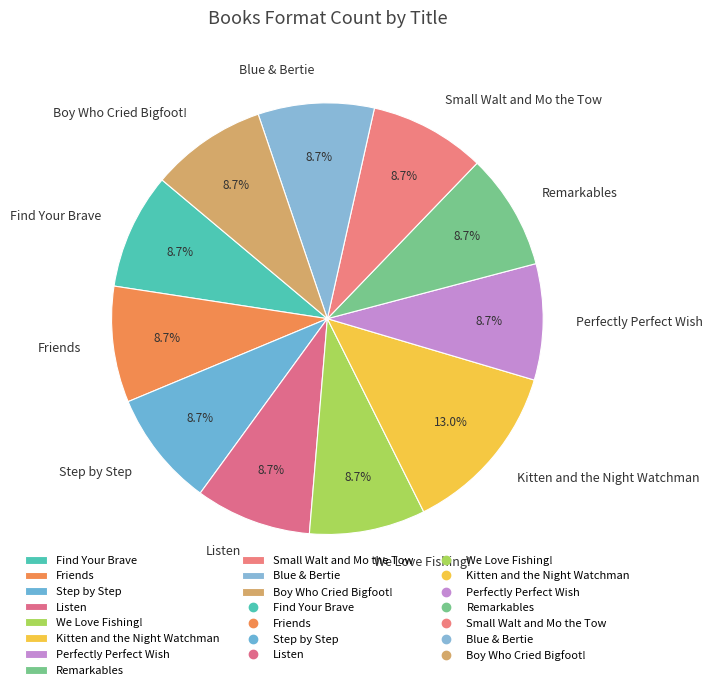

To the nearest percent, what is the difference between the largest and smallest slice percentages?

4%